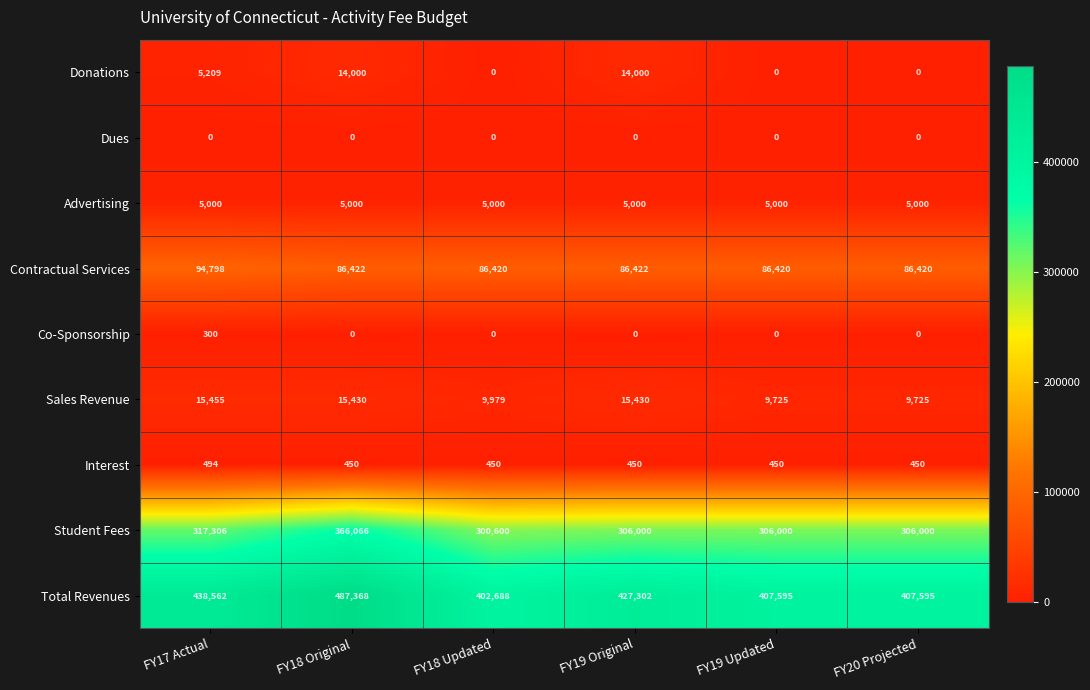

Which series has the widest spread of values?

Total Revenues